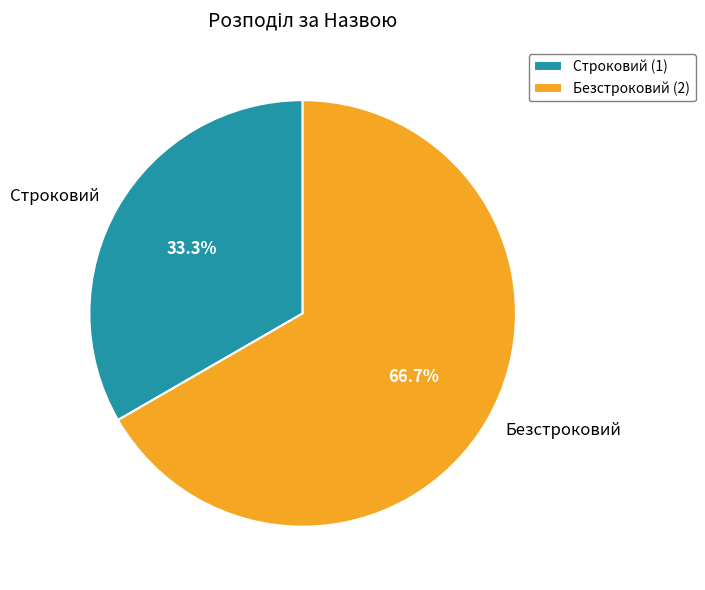

What portion of the pie excludes Строковий?

66.7%